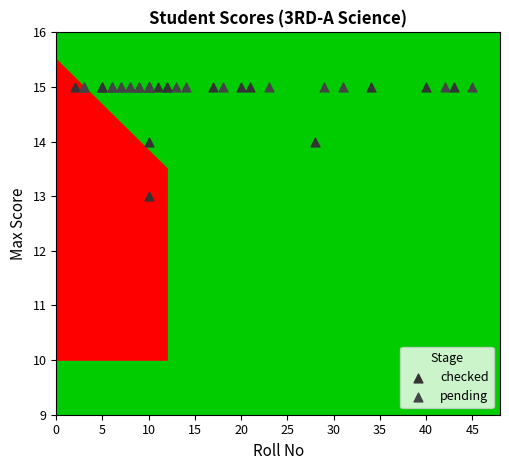

Which series contains the lowest Y value?

checked